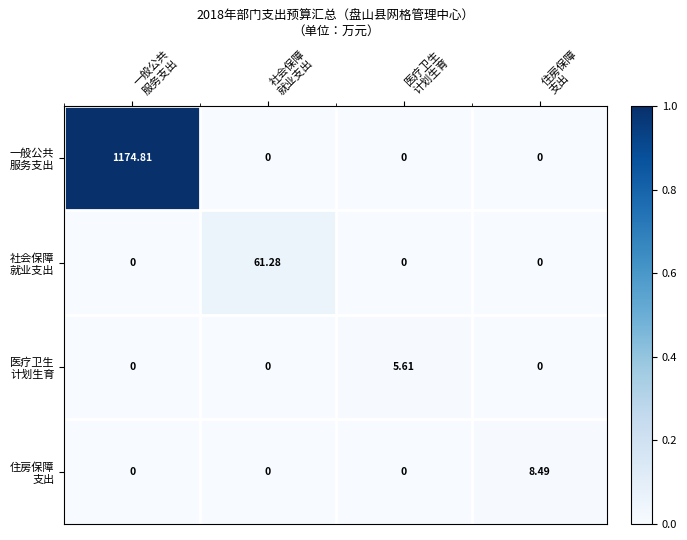

Count the number of data series in this chart.

4